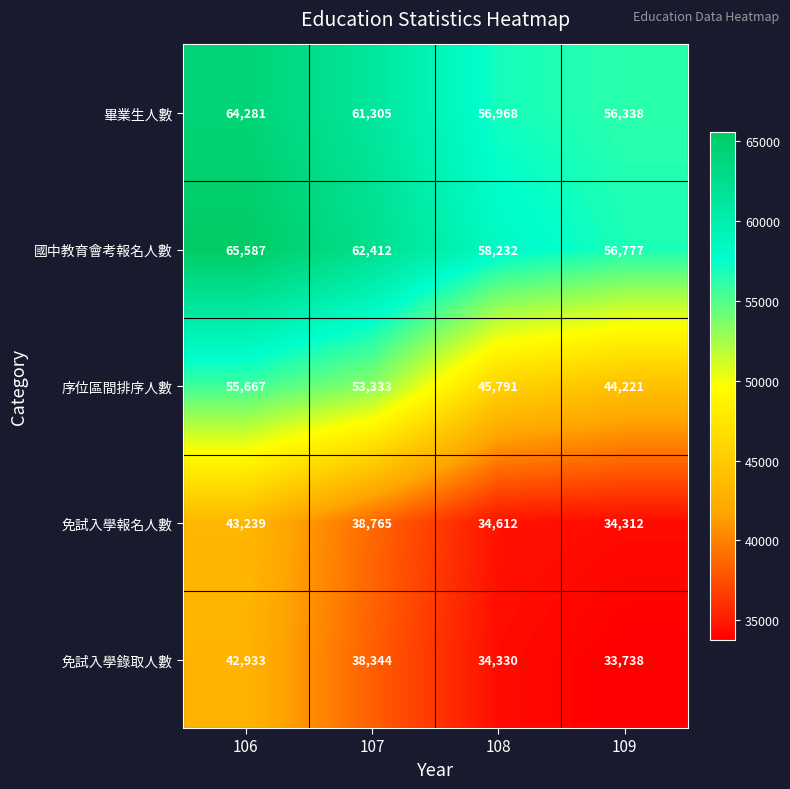

What is the sum of all 免試入學錄取人數 values?

149345